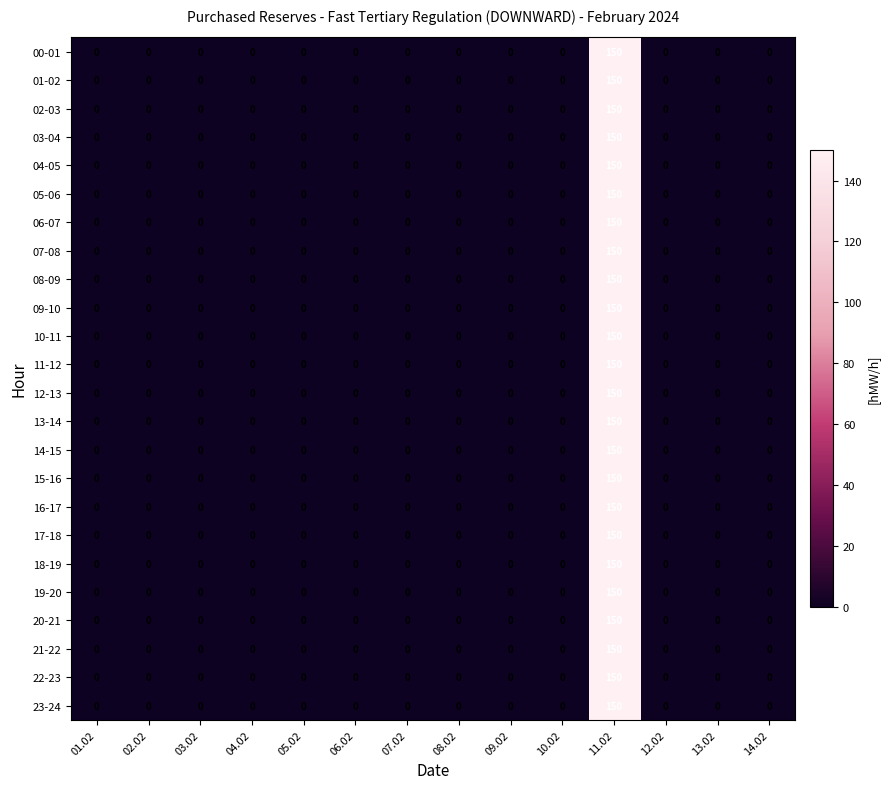

What is the difference between the maximum and minimum values in the 20-21 series?

150